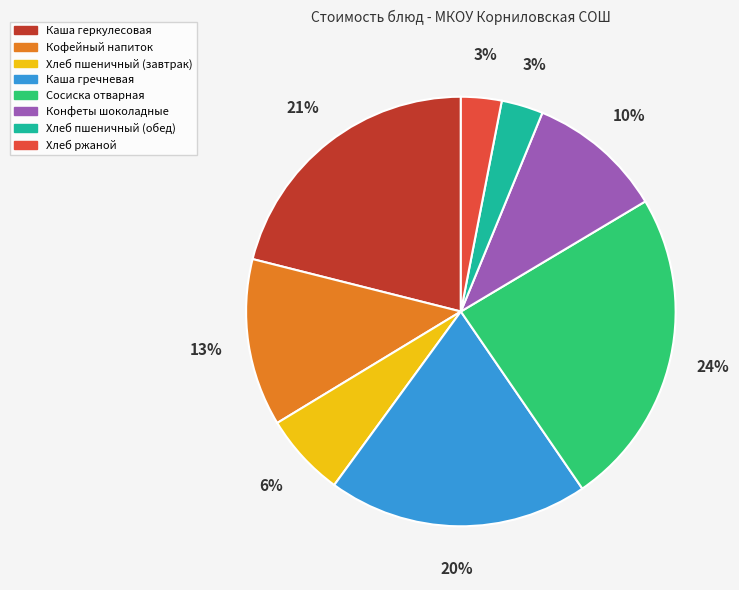

To the nearest percent, what is the difference between the largest and smallest slice percentages?

21%